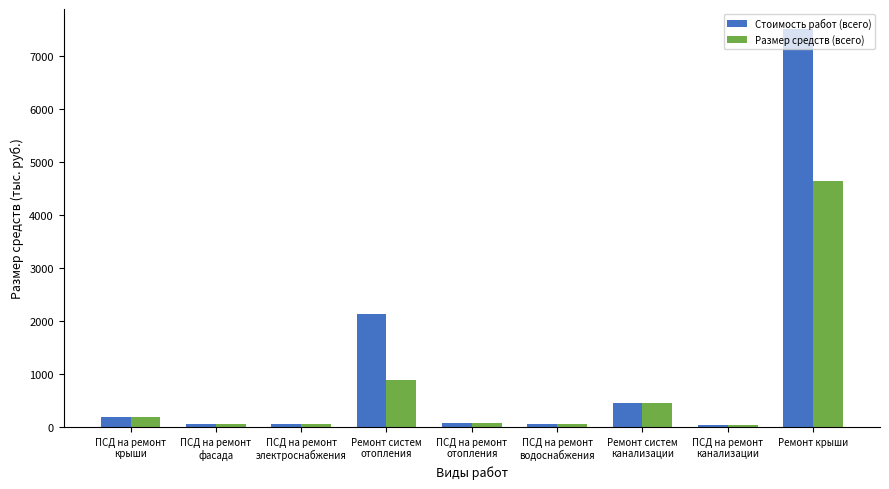

At which label does Размер средств (всего) first exceed 72?

ПСД на ремонт
крыши